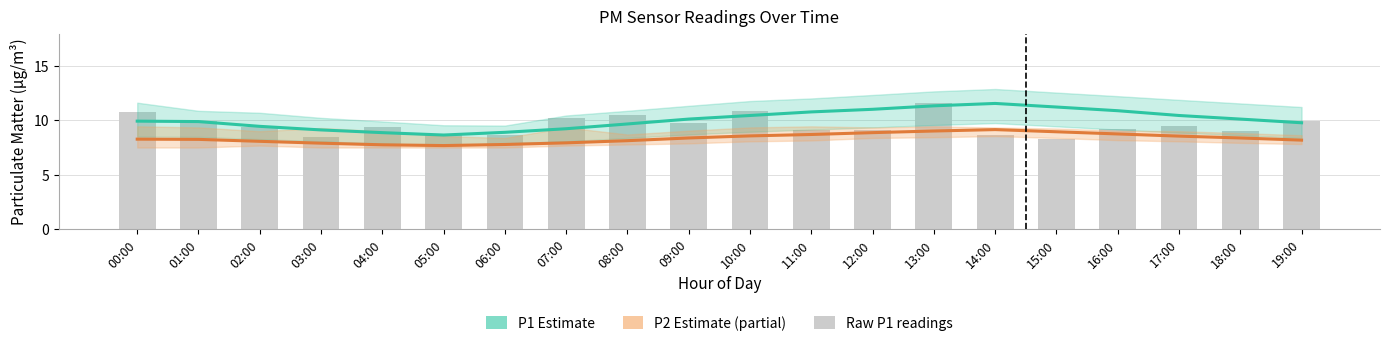

What is the label of the 14th bar from the left?

13:00